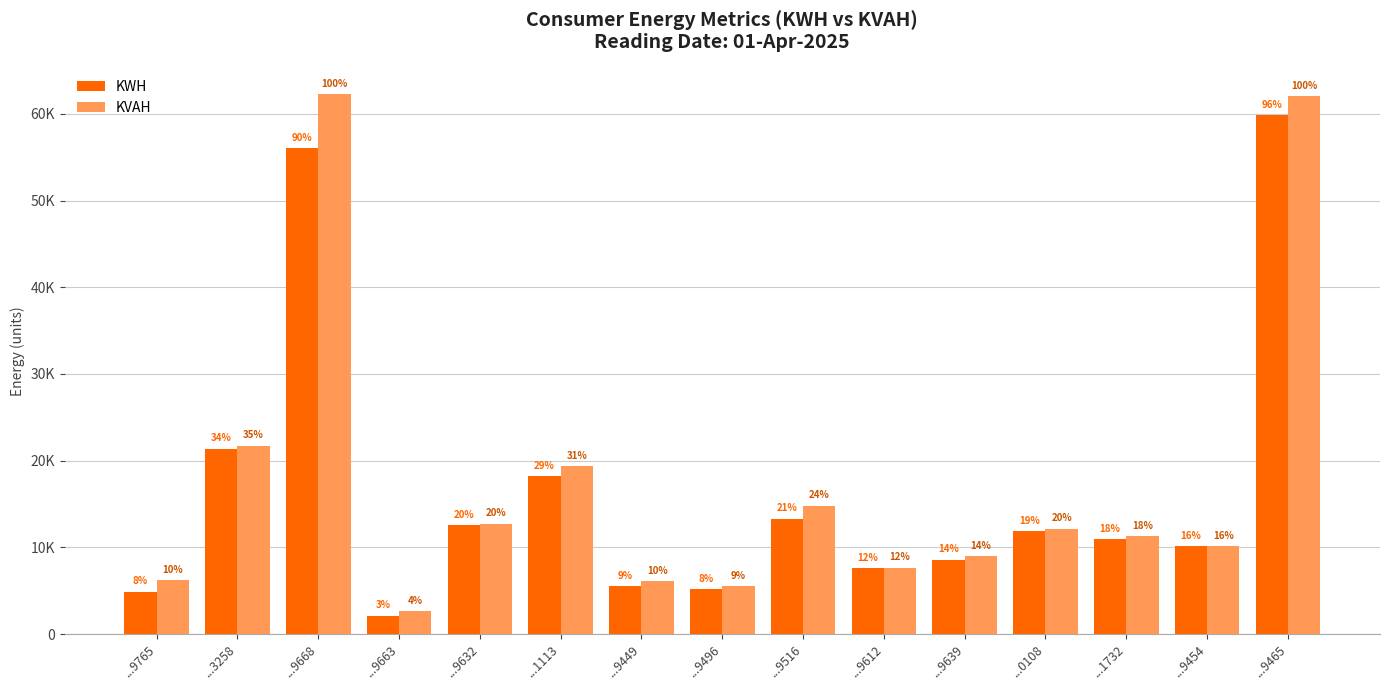

What is the value of the KVAH bar at the 3rd from the left?

62236.2